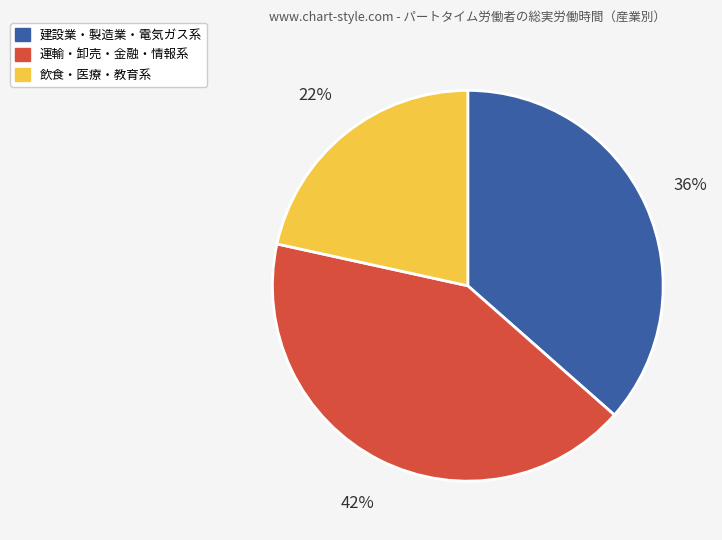

How many segments does this pie chart have?

3